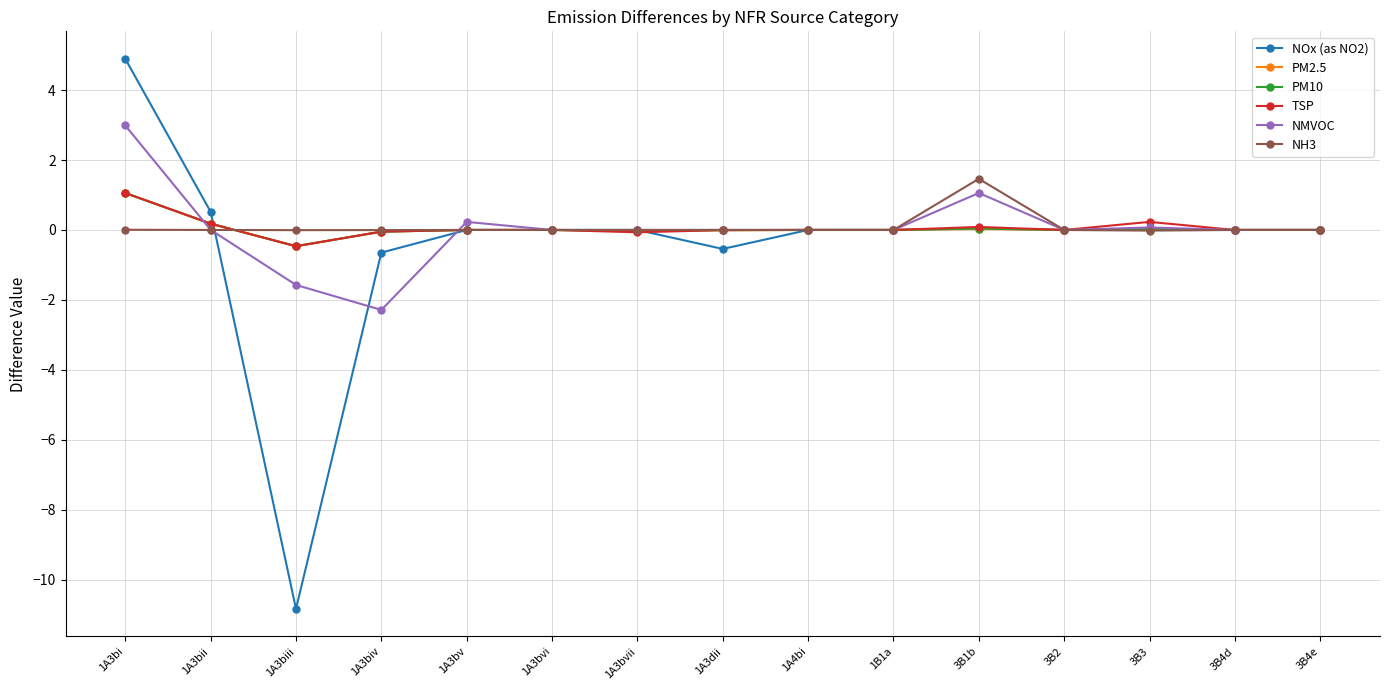

The PM2.5 series shows -0.0 at 1A3dii. True or false?

True